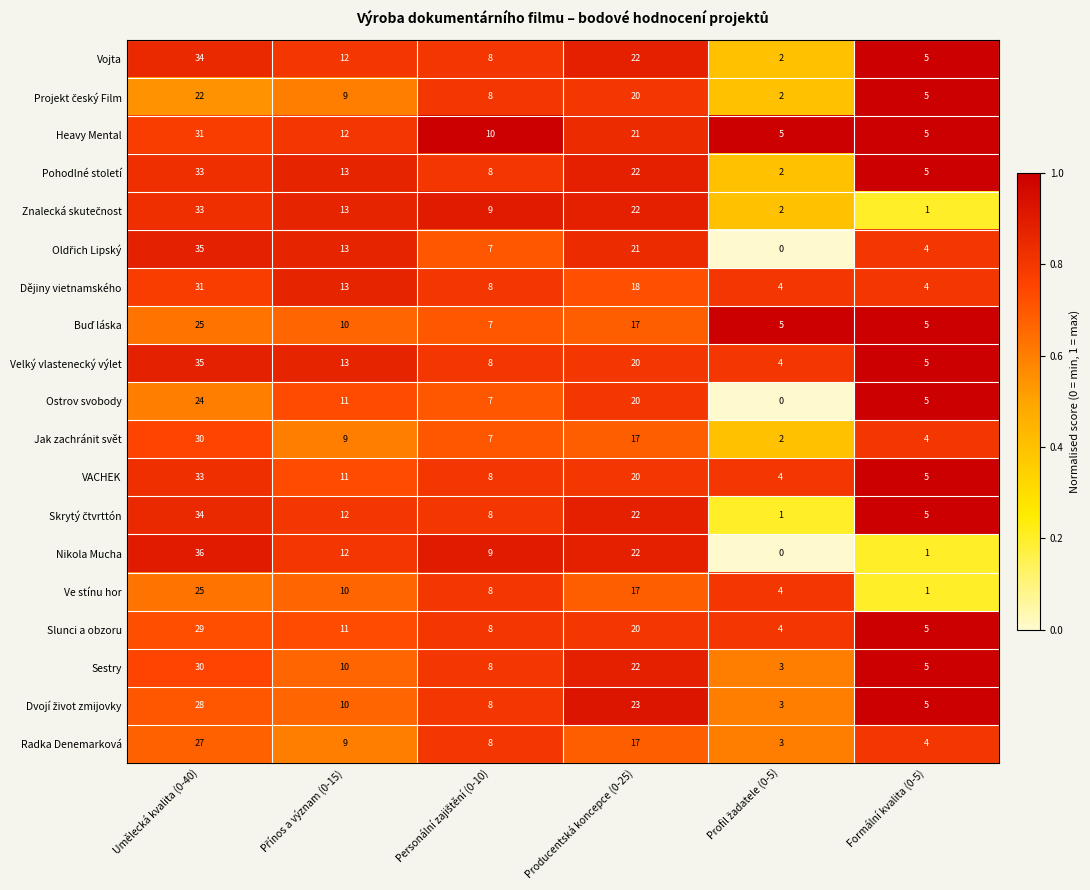

What is the spread (max minus min) of values at Producentská koncepce (0-25)?

6